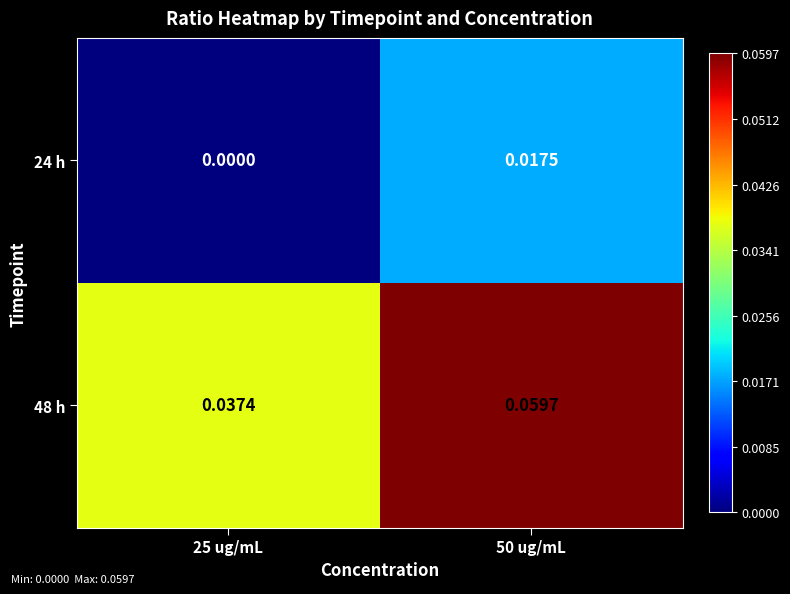

List the series in order of their peak value, lowest first.

24 h, 48 h